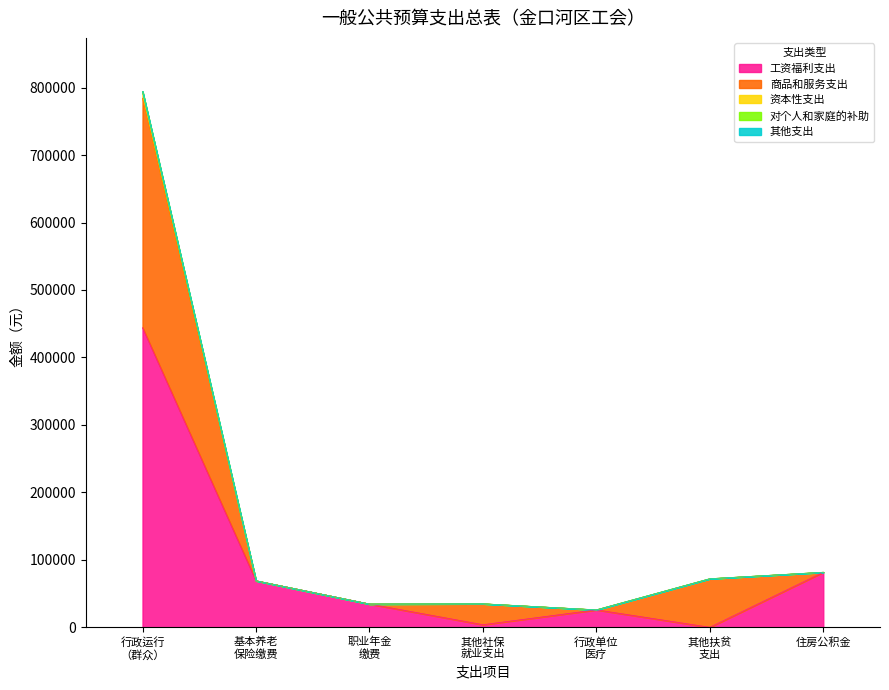

At which category does 工资福利支出 reach its first local valley?

其他社保 就业支出